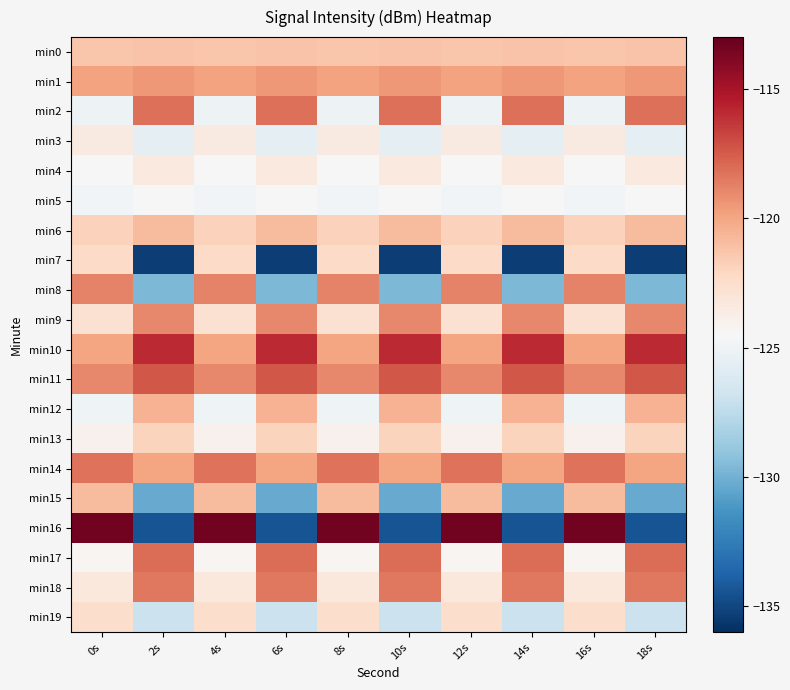

Which series has the largest total across all categories?

min10